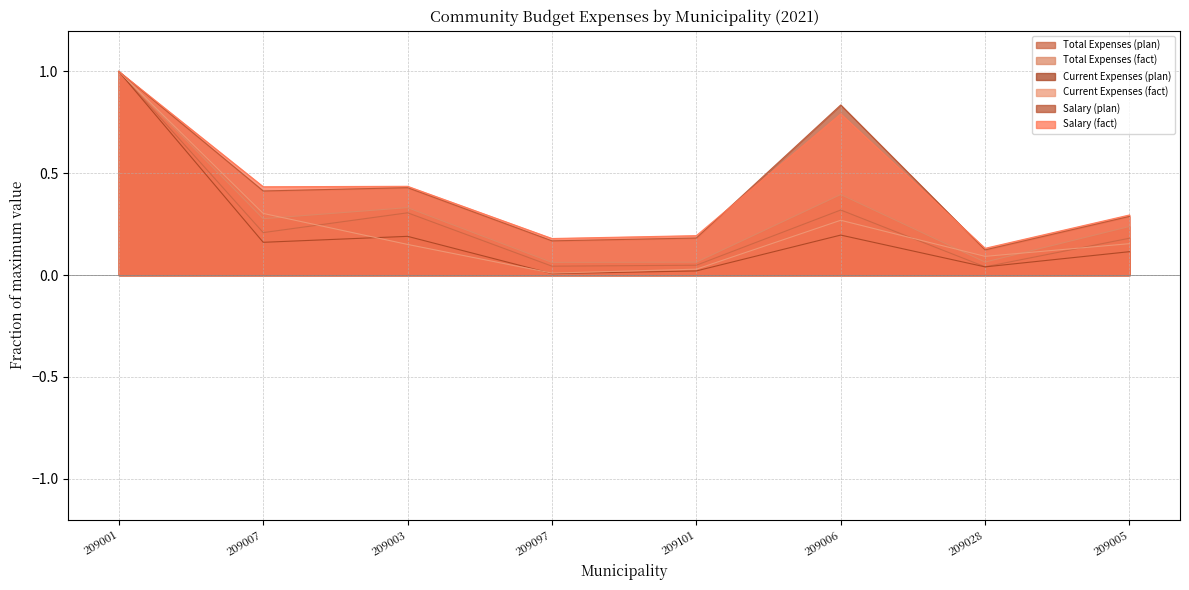

What is the difference between the second highest and second lowest values in the Salary (plan) series?

0.7